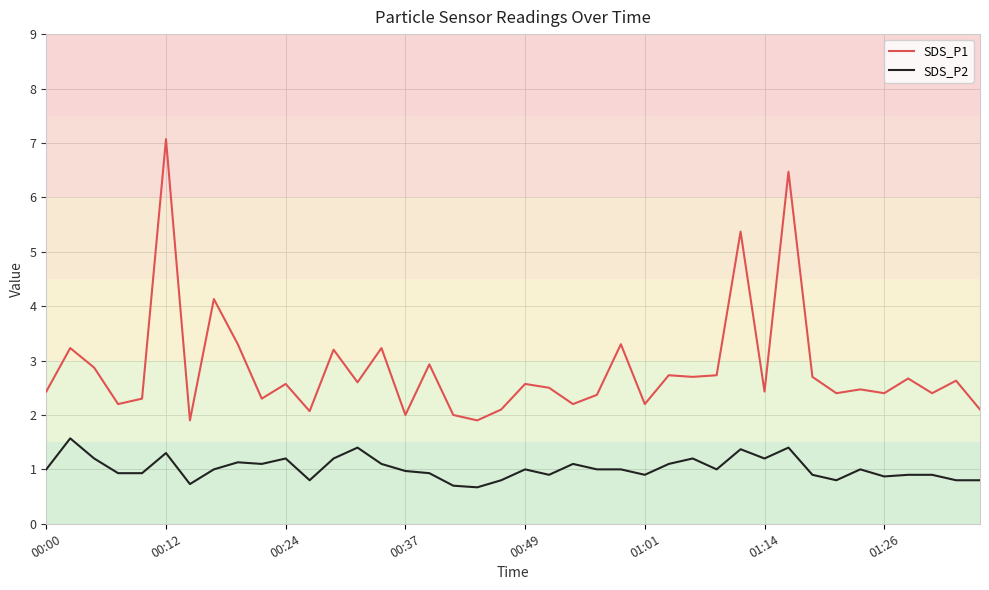

List the series in order of their peak value, lowest first.

SDS_P2, SDS_P1